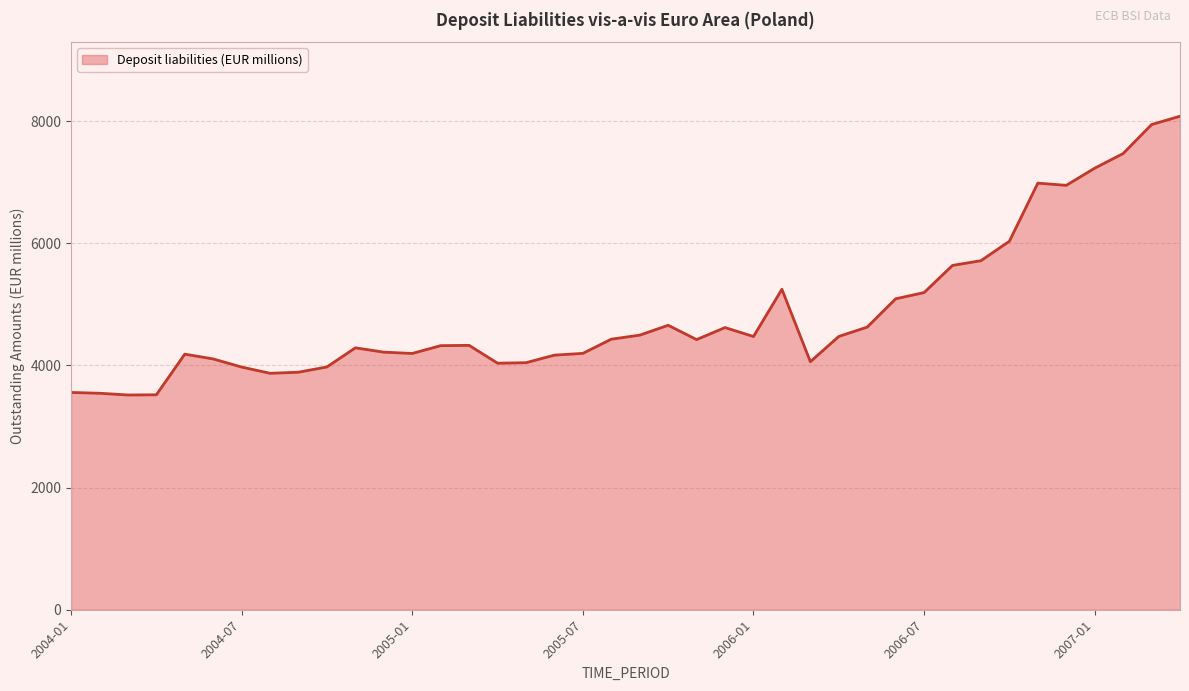

What is the difference between the maximum and minimum values?

4563.6